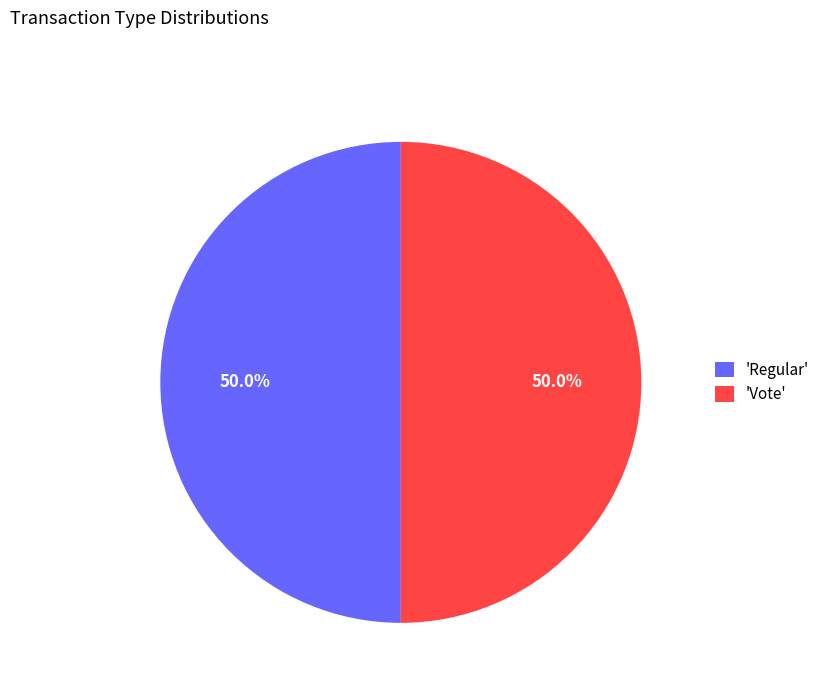

Count the number of slices in the pie.

2